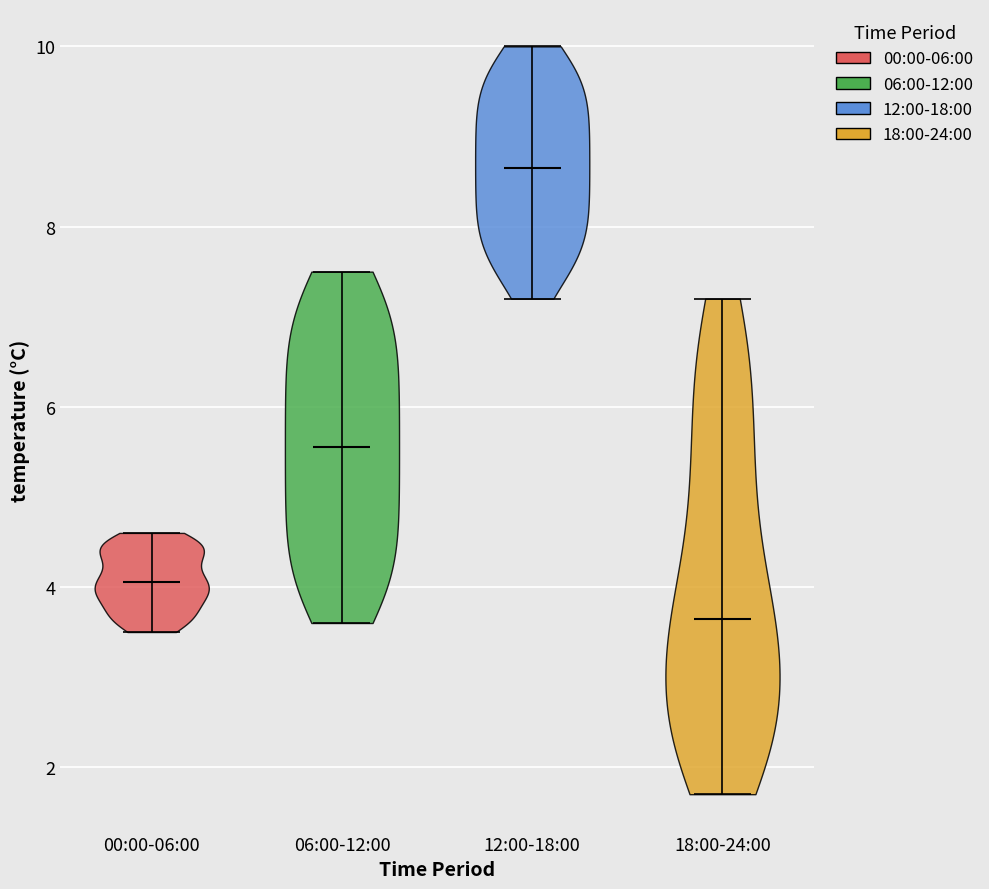

Reading left to right, read every violin against the y-axis: where its median line is, and the lowest and highest points it reaches. The values are not printed on the chart, so give them approximately, as read against the axis.

00:00-06:00: median line 4.0, lowest point 3.6, highest point 4.6
06:00-12:00: median line 5.6, lowest point 3.6, highest point 7.6
12:00-18:00: median line 8.6, lowest point 7.2, highest point 10.0
18:00-24:00: median line 3.6, lowest point 1.8, highest point 7.2